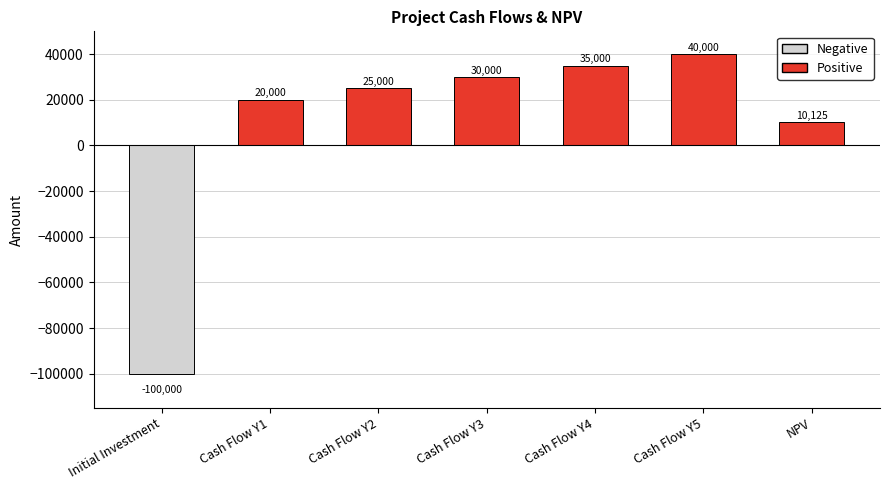

The chart shows a value of -100000.0 at Initial Investment. True or false?

True